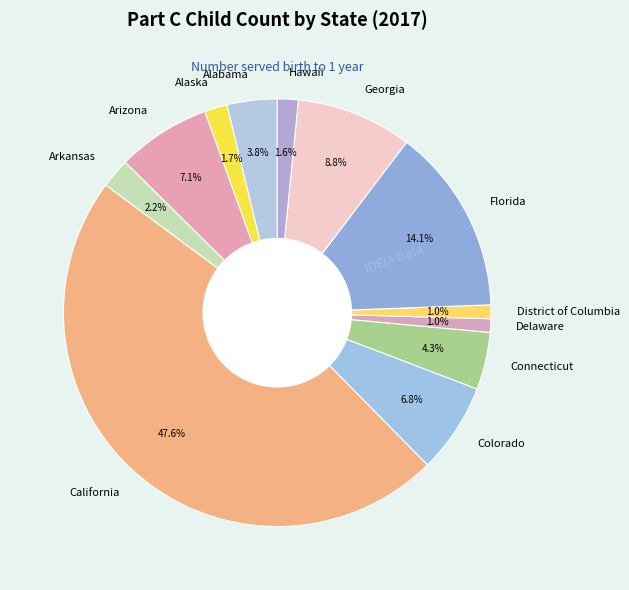

Which slice is the largest?

California